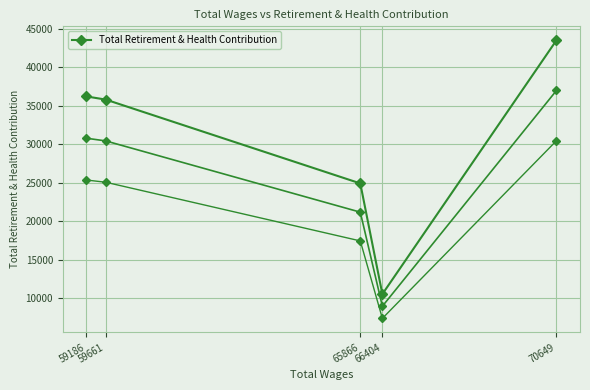

True or false: the data shows 37593 at 65866.

False